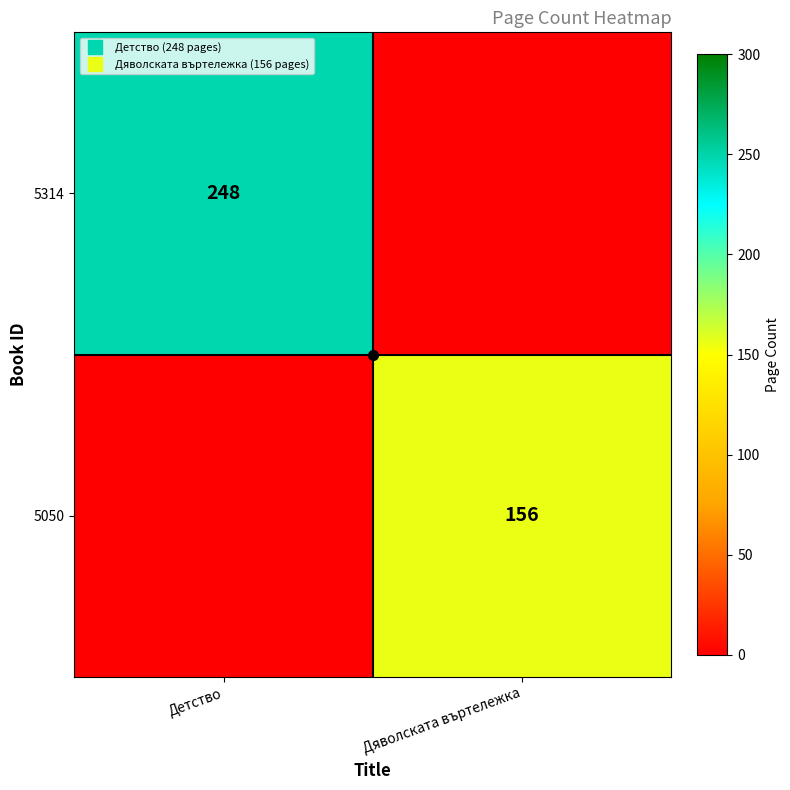

True or false: 5050 has a value of 238 at Дяволската въртележка.

False